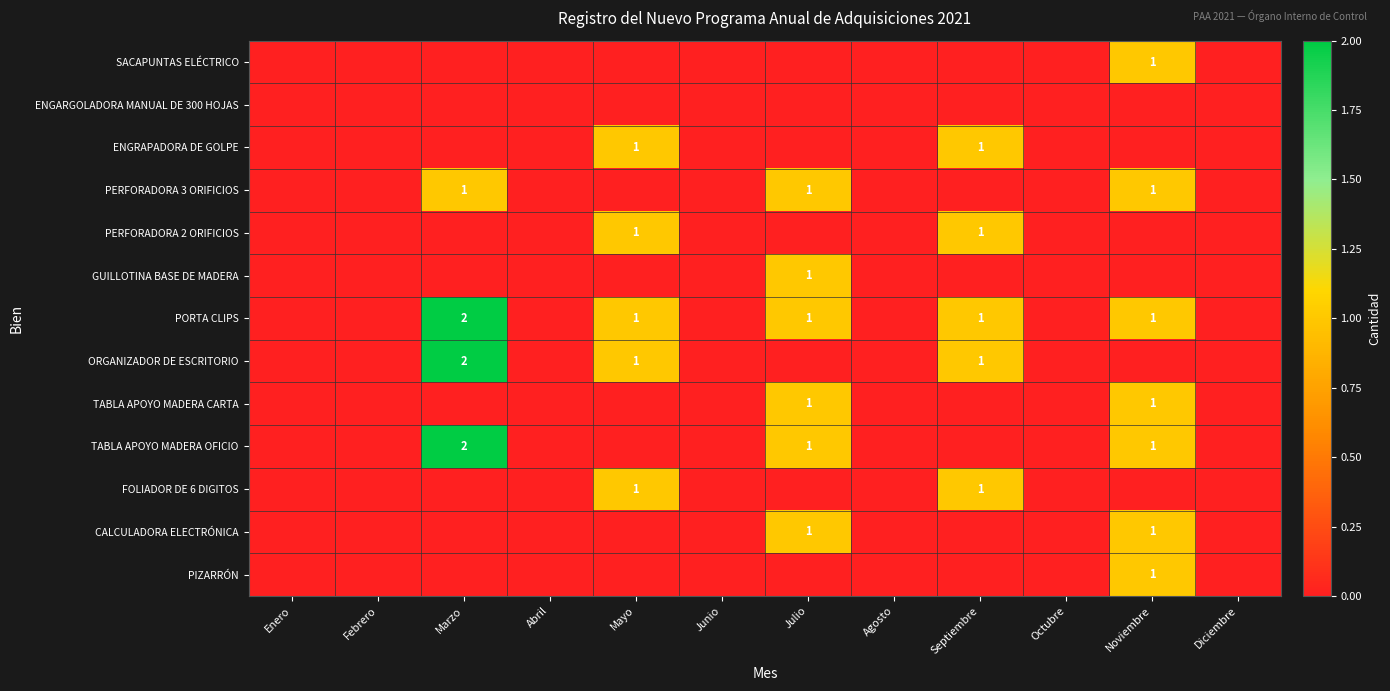

At which label does PORTA CLIPS reach its minimum?

Enero